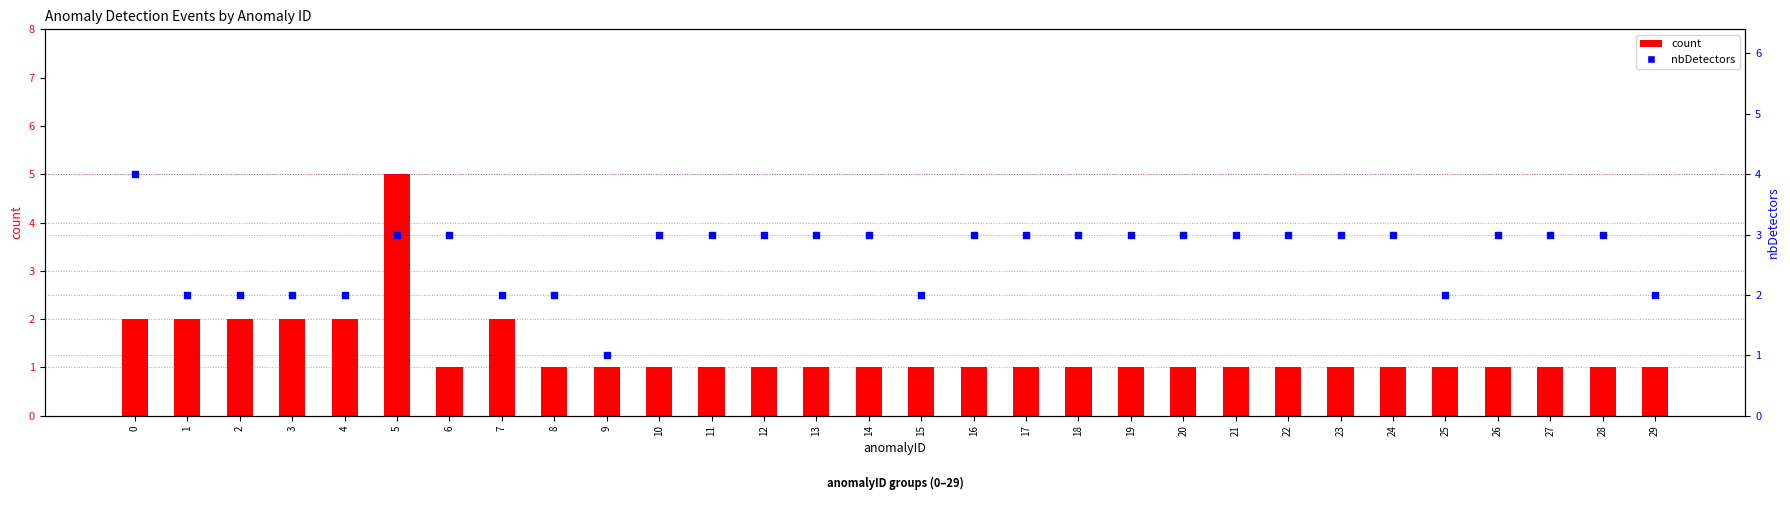

At how many categories does at least one series exceed 3?

2